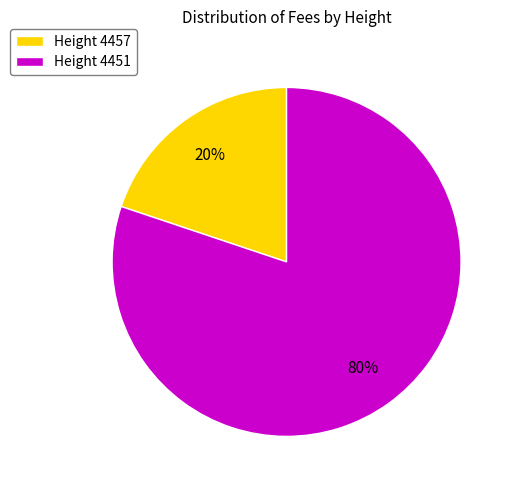

To the nearest percent, what percentage of the pie is Height 4451?

80%